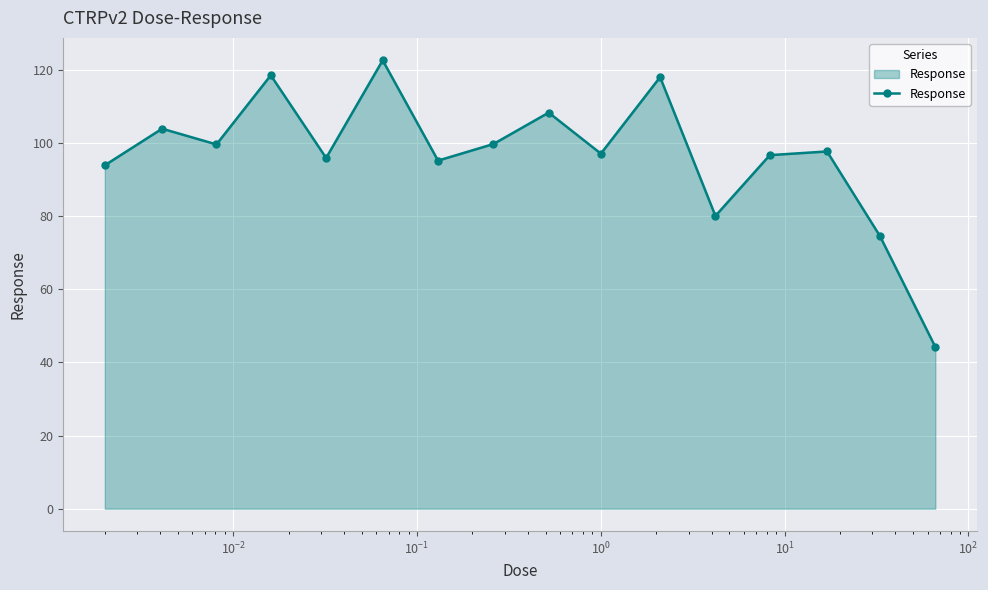

How many data points does each series have?

16